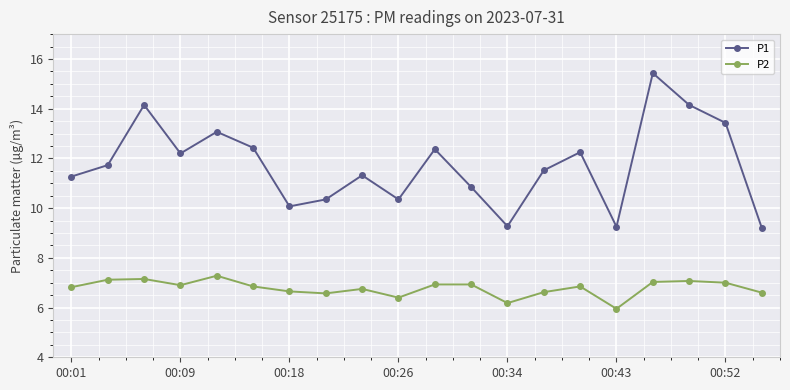

Which series has the largest total across all categories?

P1